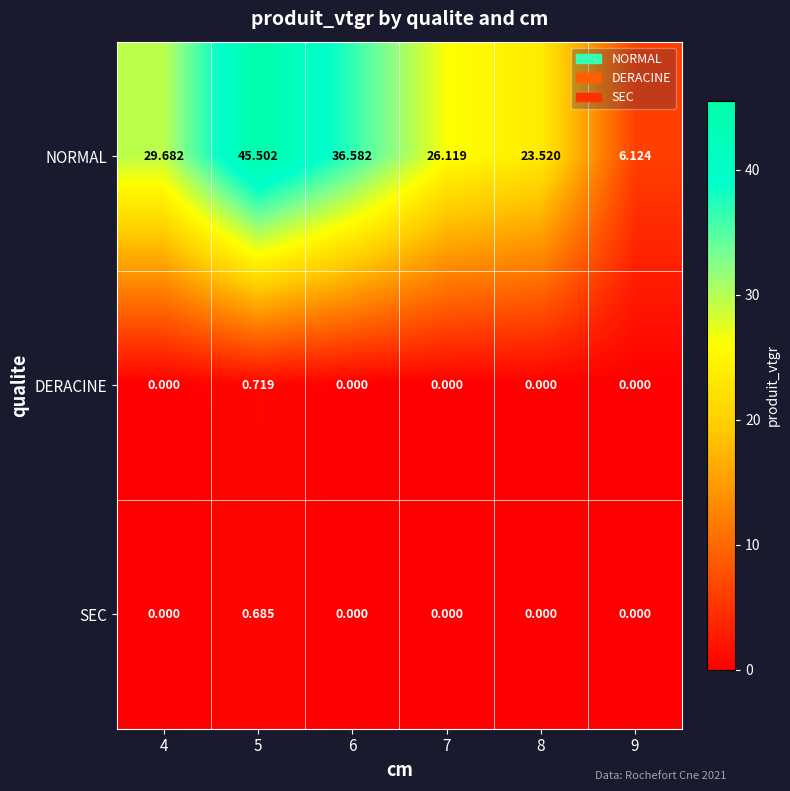

What is the difference between the highest and lowest values at 8?

23.5